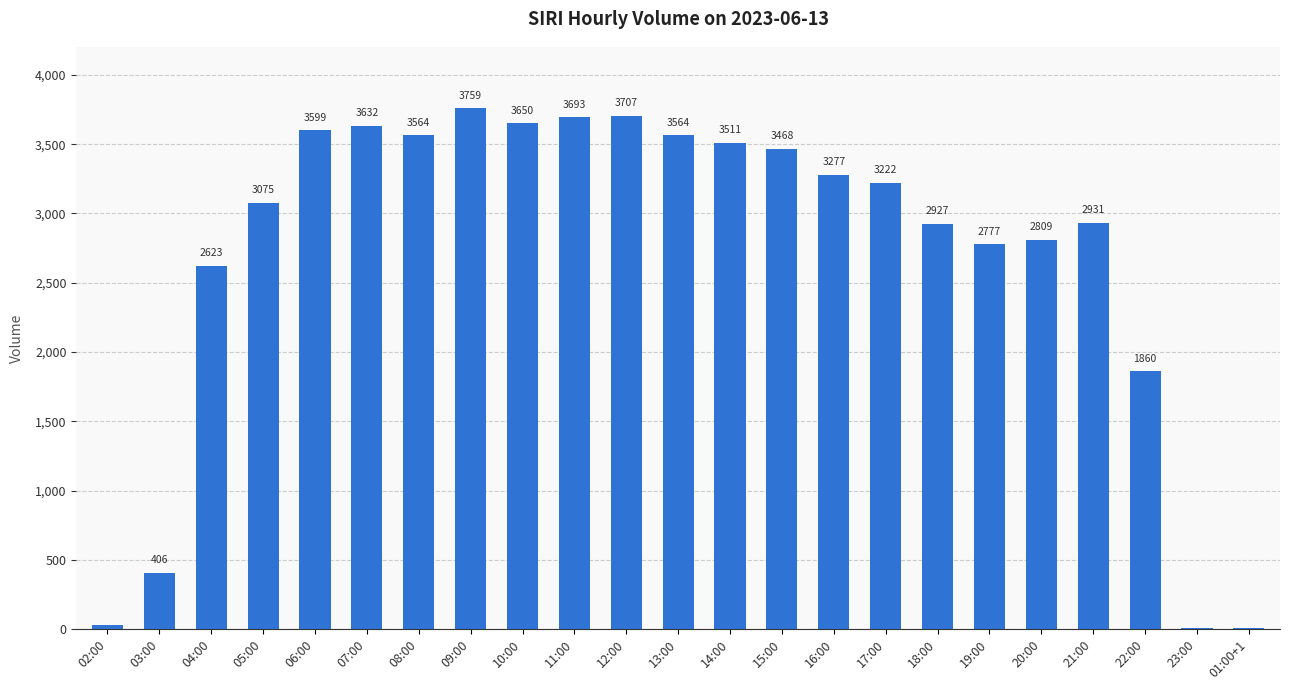

Reading right to left, list all the values displayed in this chart.

01:00+1=5	23:00=9	22:00=1860	21:00=2931	20:00=2809	19:00=2777	18:00=2927	17:00=3222	16:00=3277	15:00=3468	14:00=3511	13:00=3564	12:00=3707	11:00=3693	10:00=3650	09:00=3759	08:00=3564	07:00=3632	06:00=3599	05:00=3075	04:00=2623	03:00=406	02:00=33